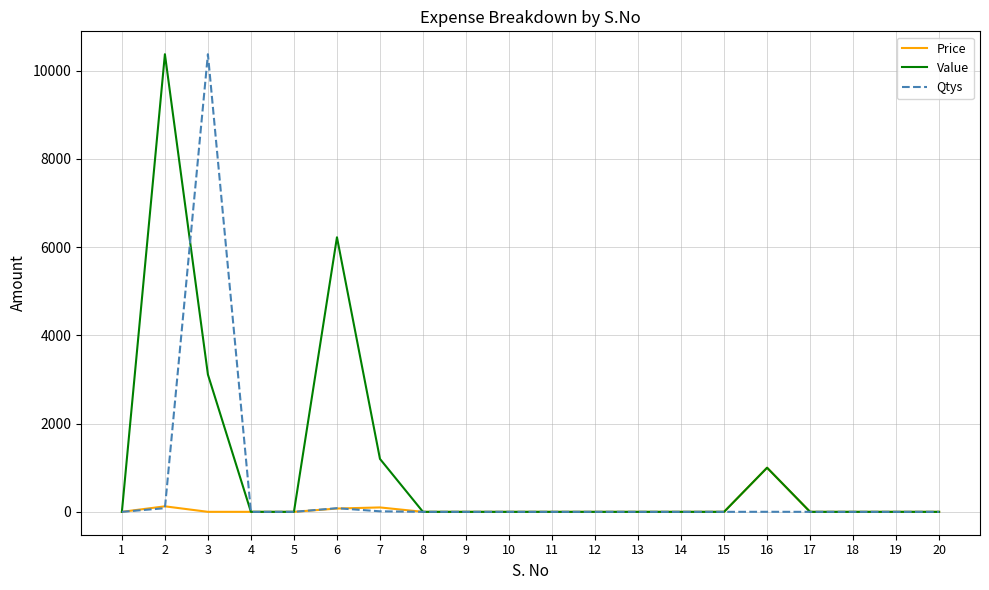

Rank the series by their average value, from lowest to highest.

Price, Qtys, Value